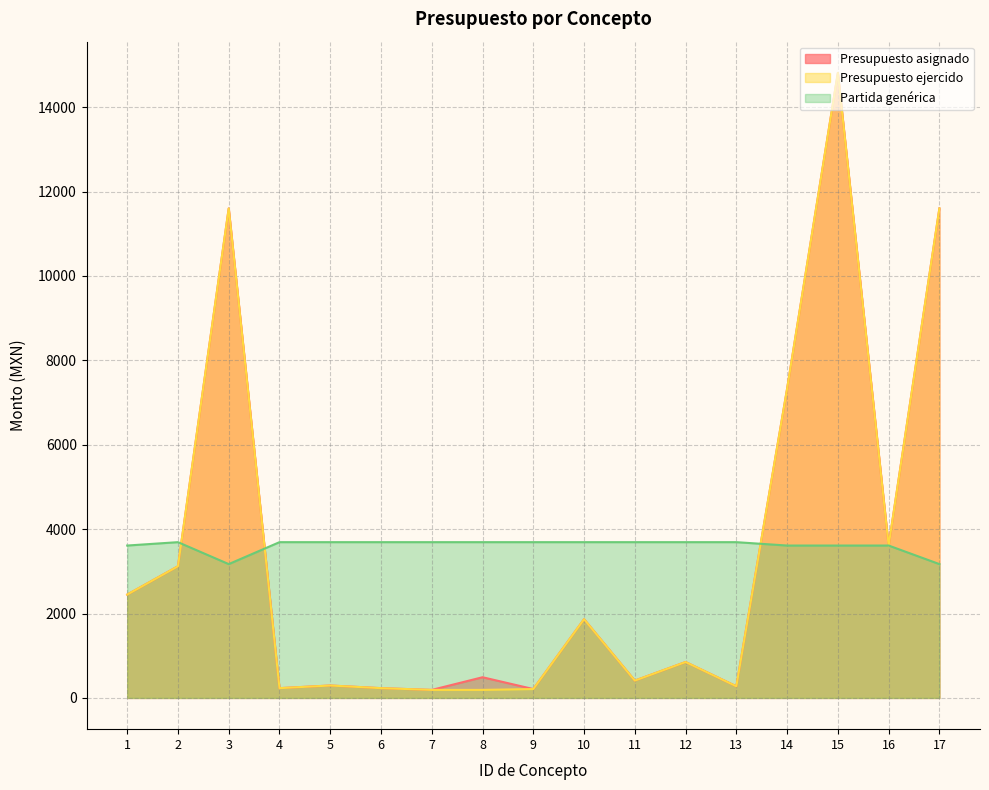

Where is the first local minimum for Presupuesto asignado?

4